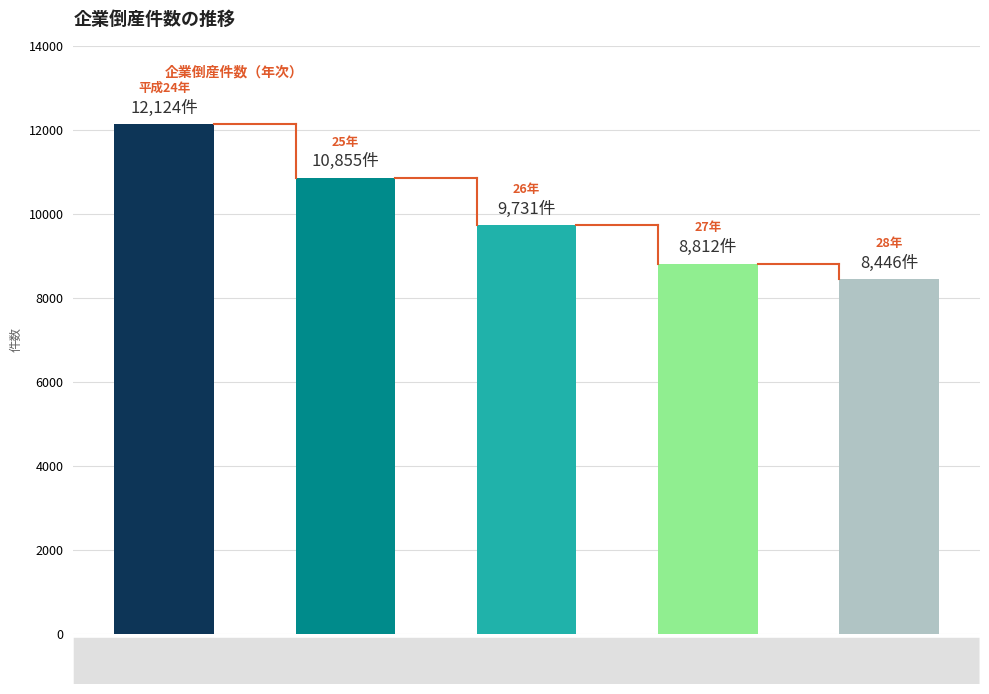

List the labels in order of value, smallest first.

28, 27, 26, 25, 平成24年